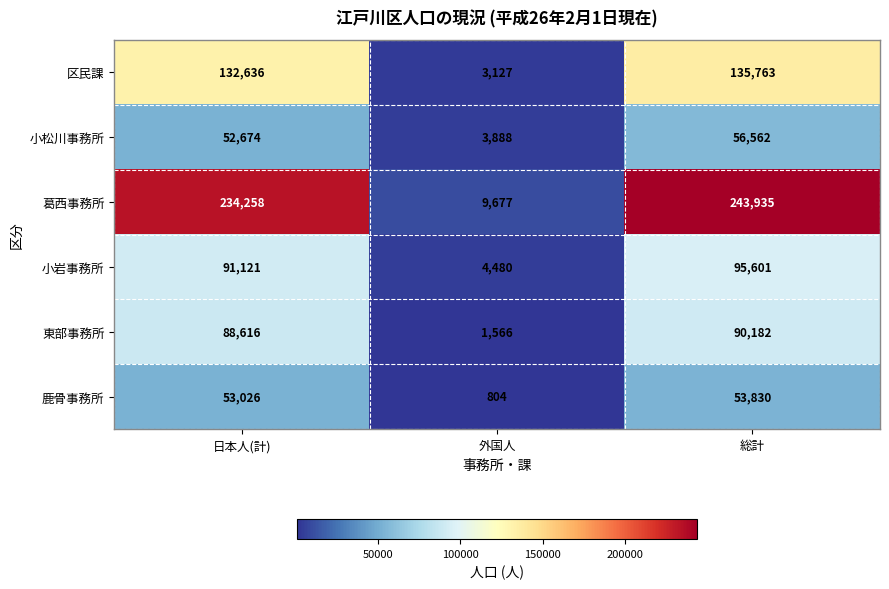

Reading right to left, what are all the values shown in this chart?

区民課: 総計=135763	外国人=3127	日本人(計)=132636
小松川事務所: 総計=56562	外国人=3888	日本人(計)=52674
葛西事務所: 総計=243935	外国人=9677	日本人(計)=234258
小岩事務所: 総計=95601	外国人=4480	日本人(計)=91121
東部事務所: 総計=90182	外国人=1566	日本人(計)=88616
鹿骨事務所: 総計=53830	外国人=804	日本人(計)=53026